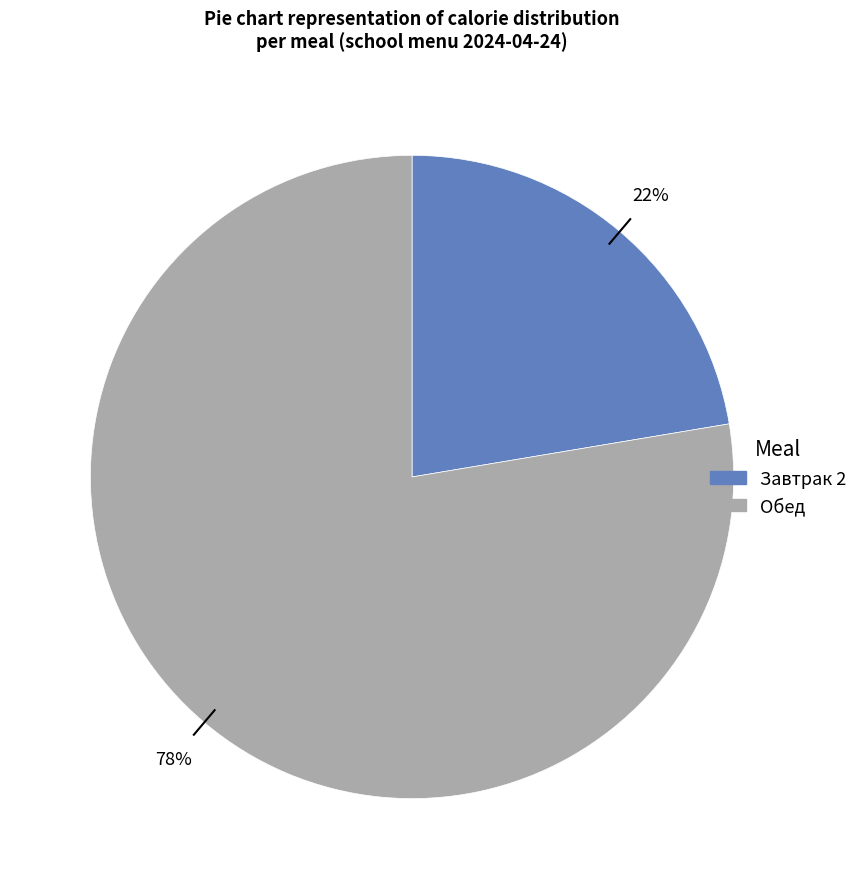

To the nearest percent, what percentage of the pie is Завтрак 2?

22%